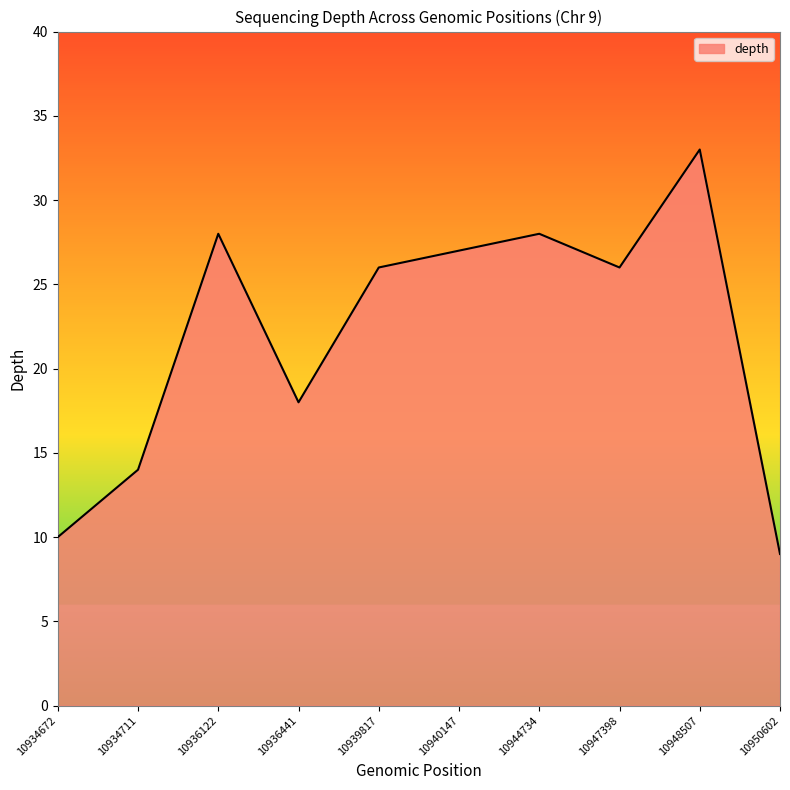

True or false: the data has more than 1 interior local peaks.

True